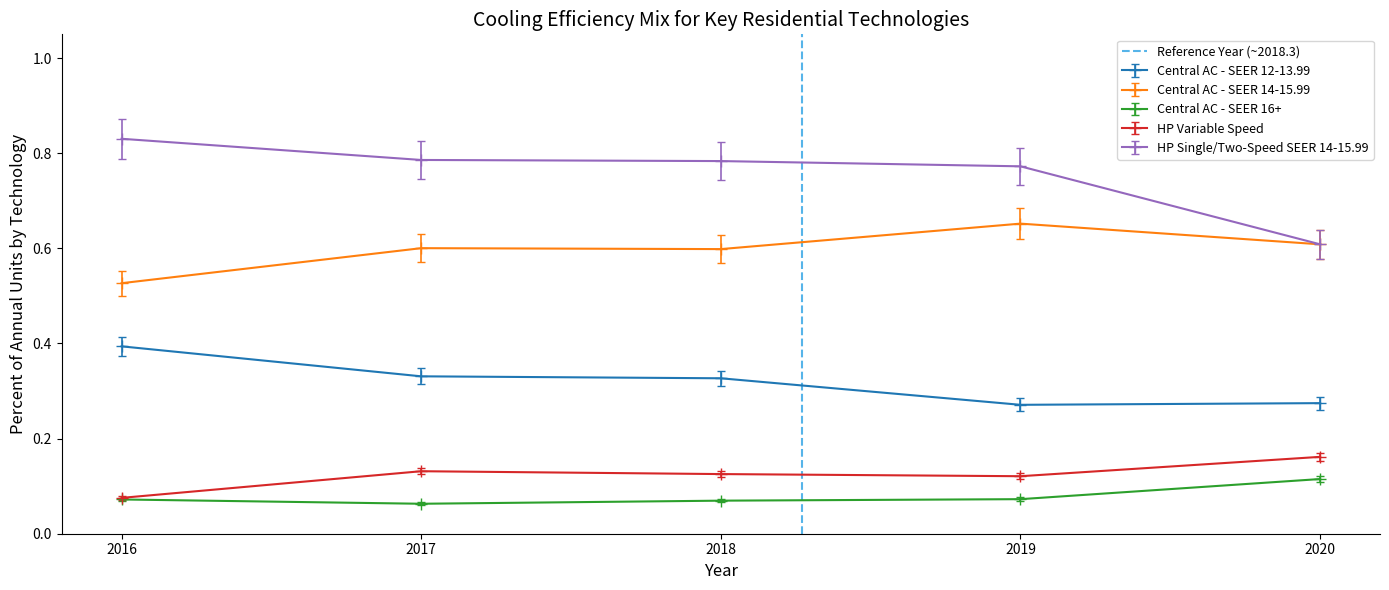

How many HP Single/Two-Speed SEER 14-15.99 values are between 0 and 1?

5